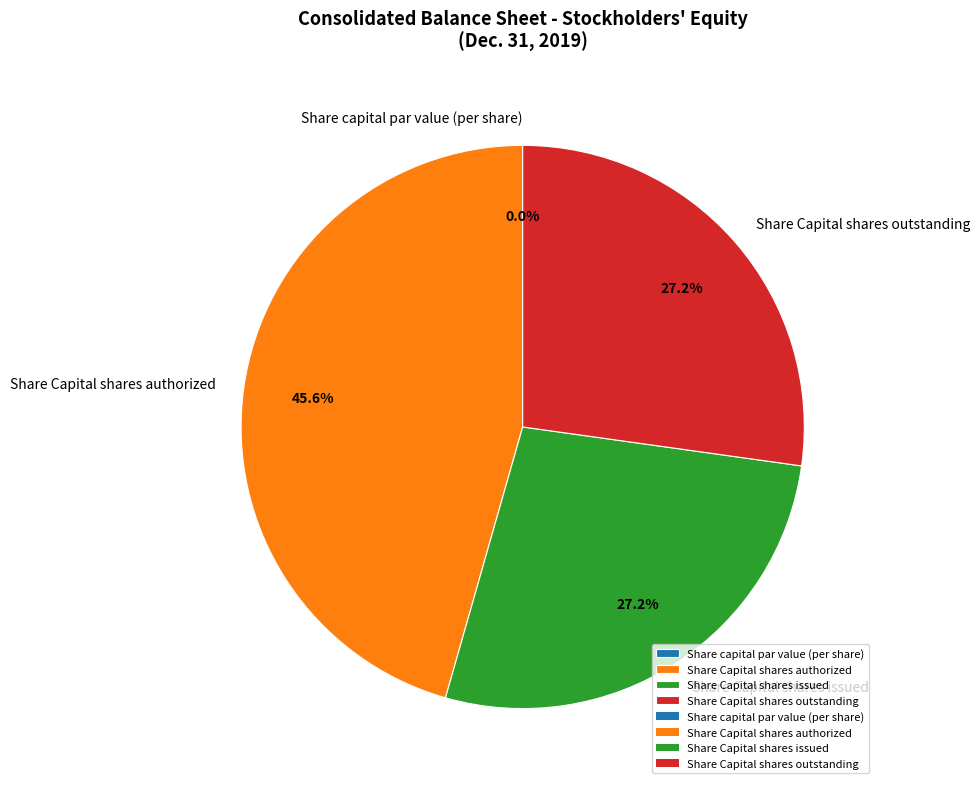

To the nearest percent, what portion does Share Capital shares outstanding represent?

27%